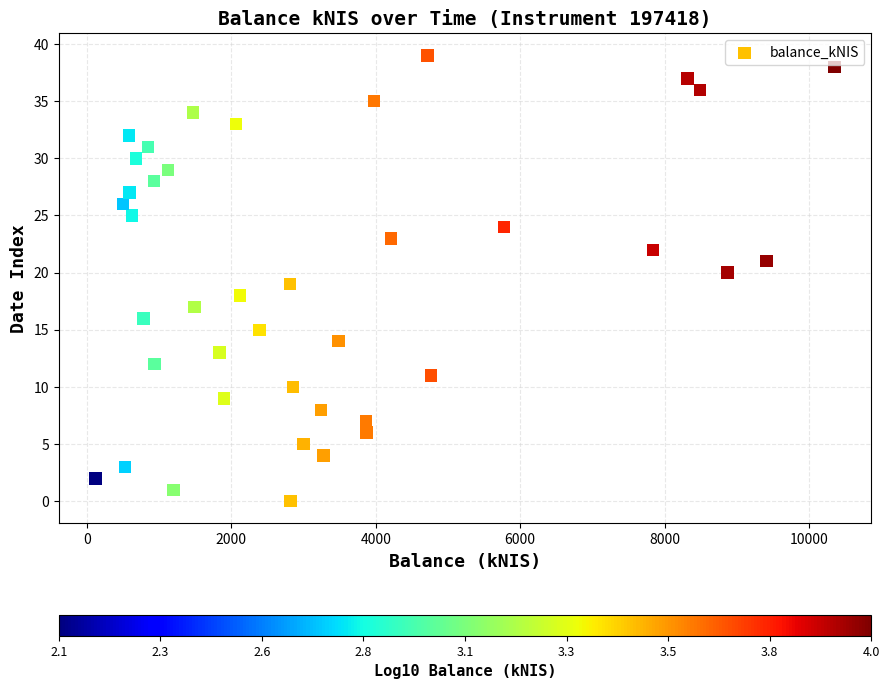

What is the range of Y values (max minus min)?

39